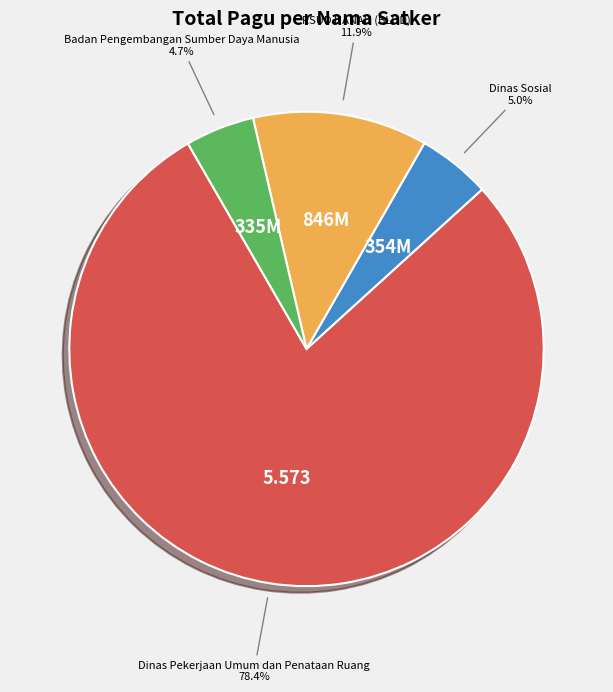

Is there a majority slice in this chart?

Yes